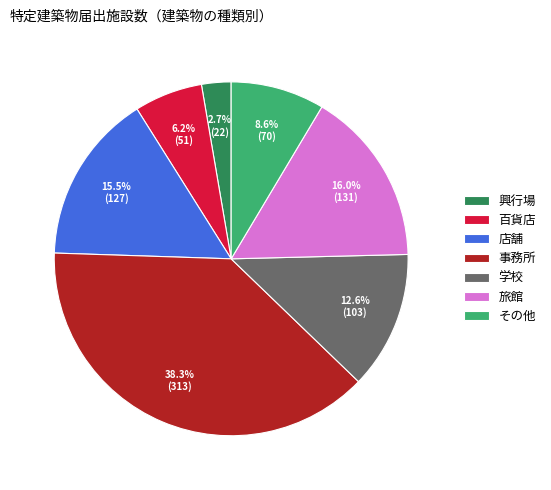

Which slice is the smallest?

興行場